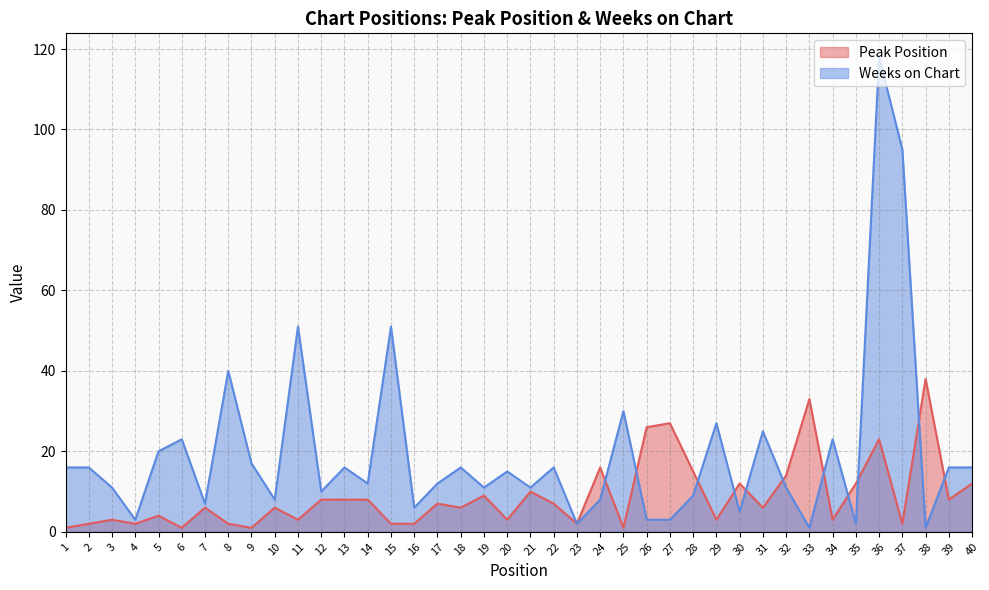

Does the chart display data point markers on the line(s)?

No